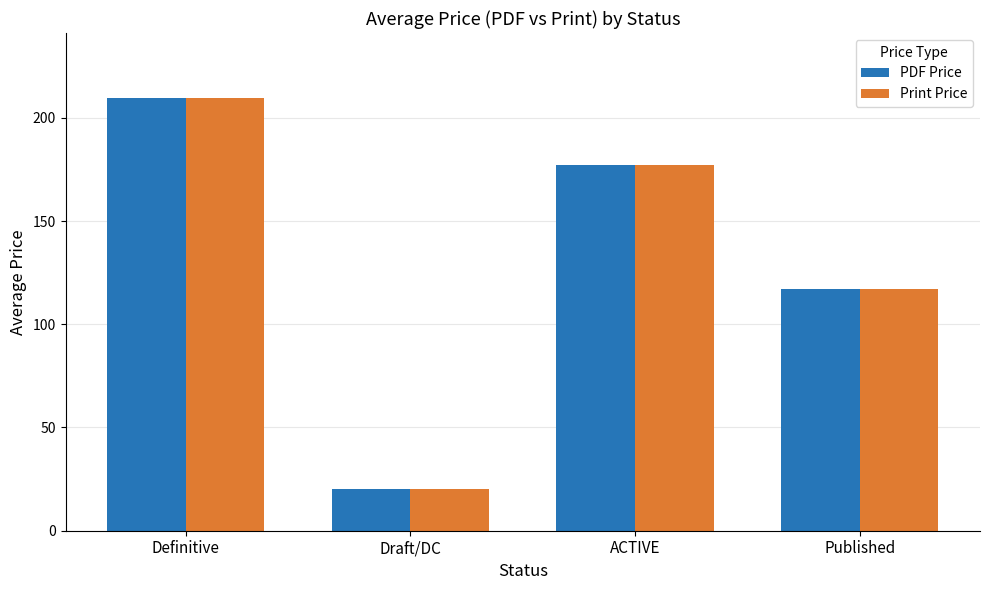

How many groups of bars are there?

4